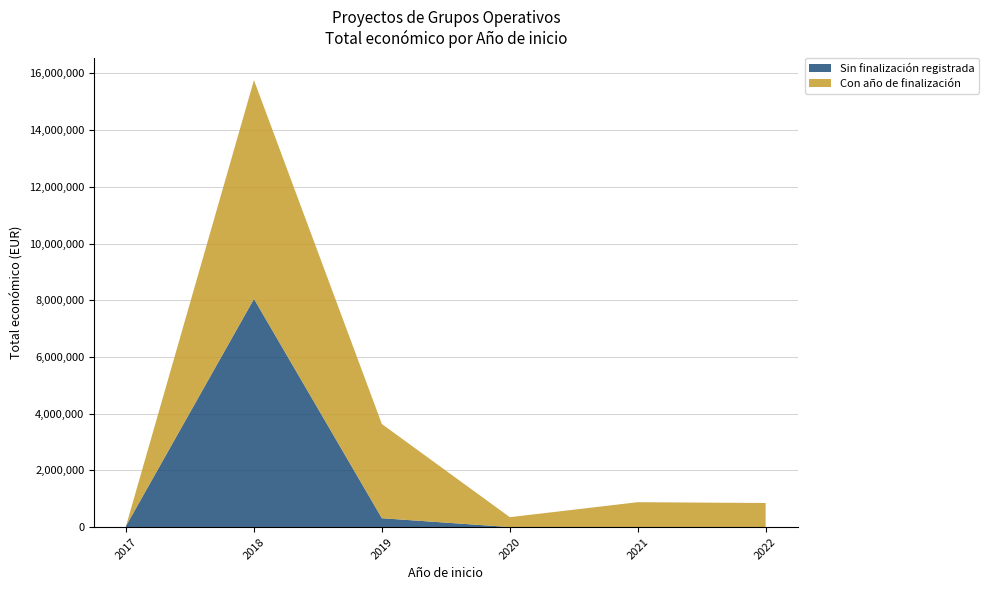

The value of Sin finalización registrada at 2018 is 11856440. True or false?

False